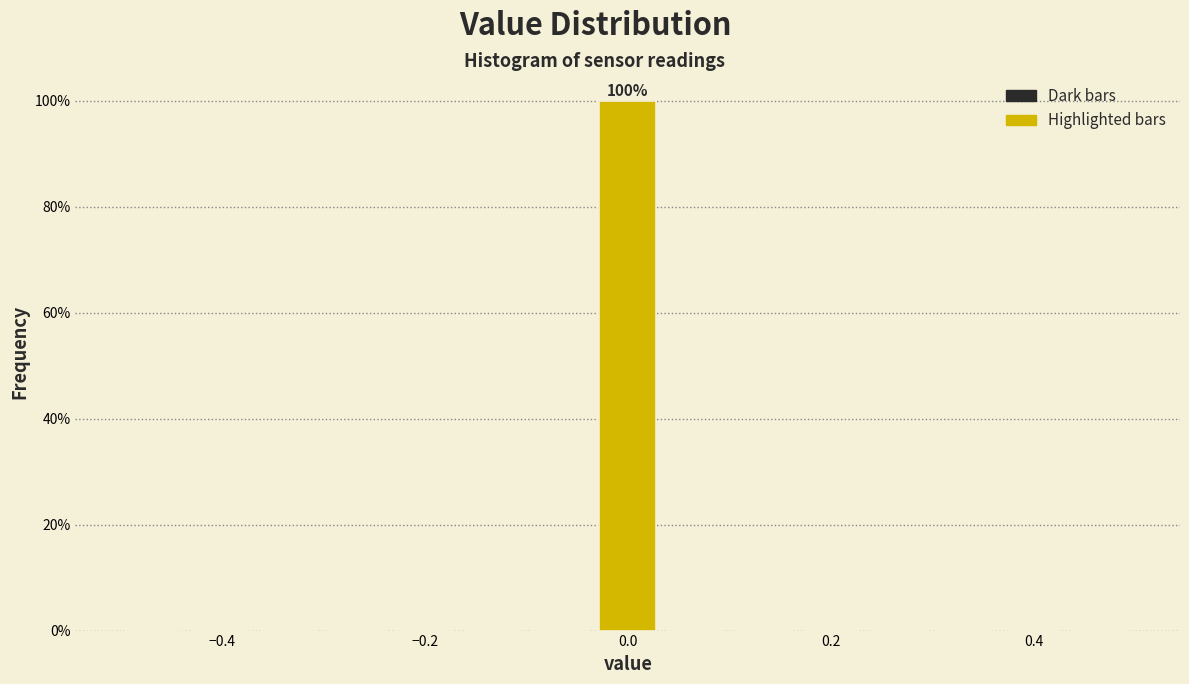

Read against the x-axis, roughly where is the centre of the tallest bar?

0.00